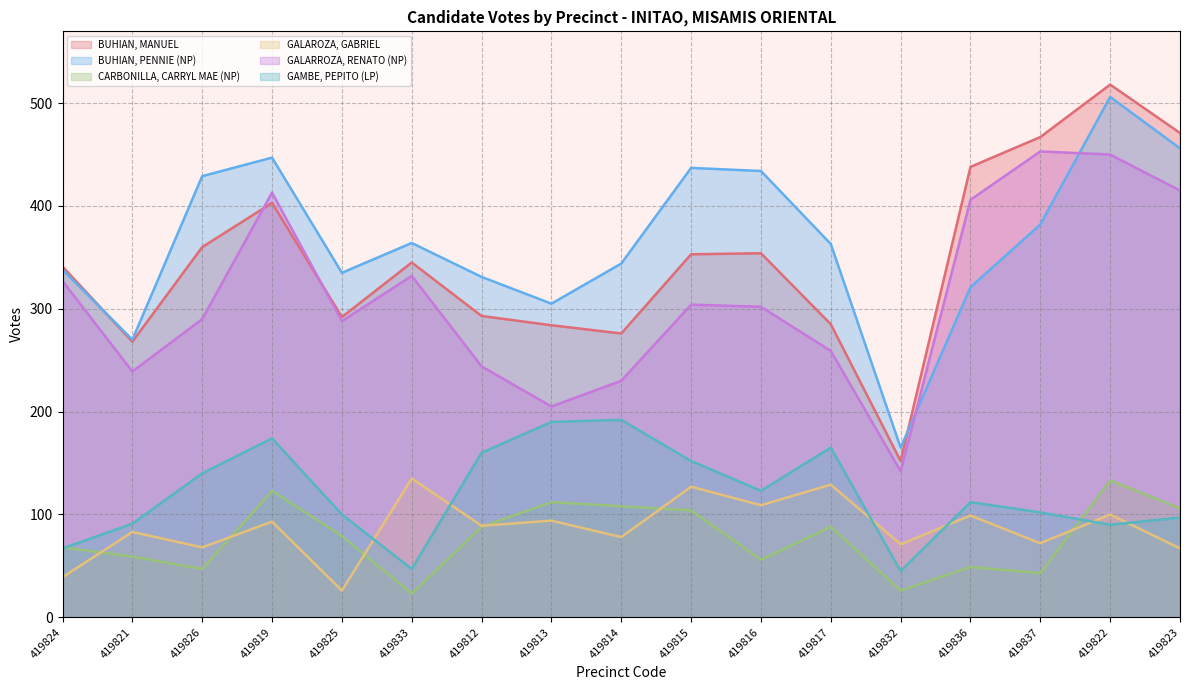

True or false: BUHIAN, PENNIE (NP) and GAMBE, PEPITO (LP) intersect in this chart.

False